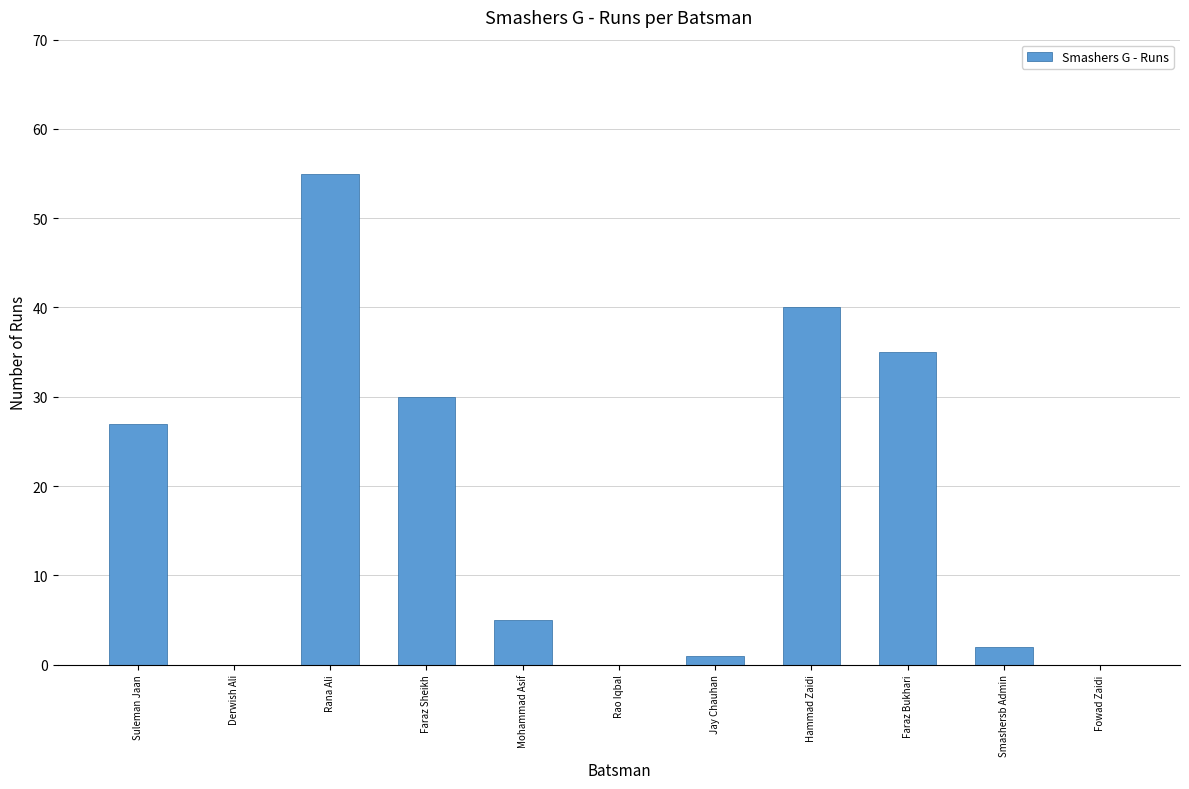

Reading right to left, extract all data points from this chart.

Fowad Zaidi=0	Smashersb Admin=2	Faraz Bukhari=35	Hammad Zaidi=40	Jay Chauhan=1	Rao Iqbal=0	Mohammad Asif=5	Faraz Sheikh=30	Rana Ali=55	Derwish Ali=0	Suleman Jaan=27